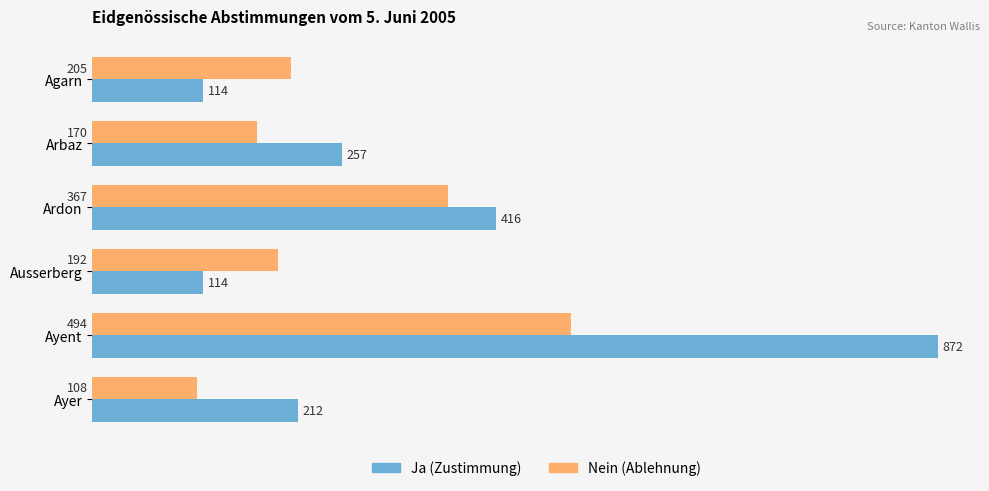

At which category is the sum across all series the highest?

Ayent